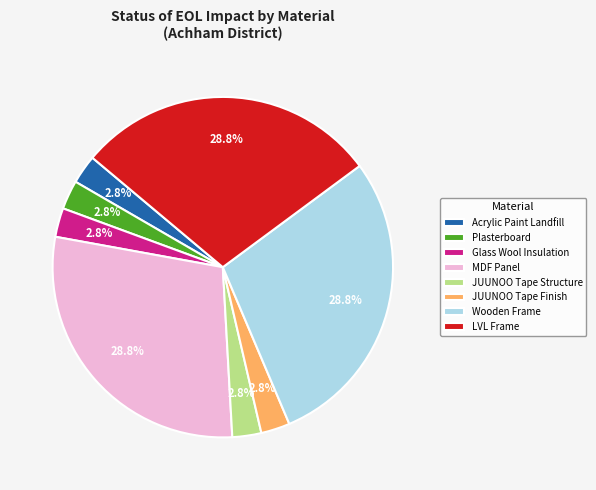

Which has a higher value, Acrylic Paint Landfill or MDF Panel?

MDF Panel